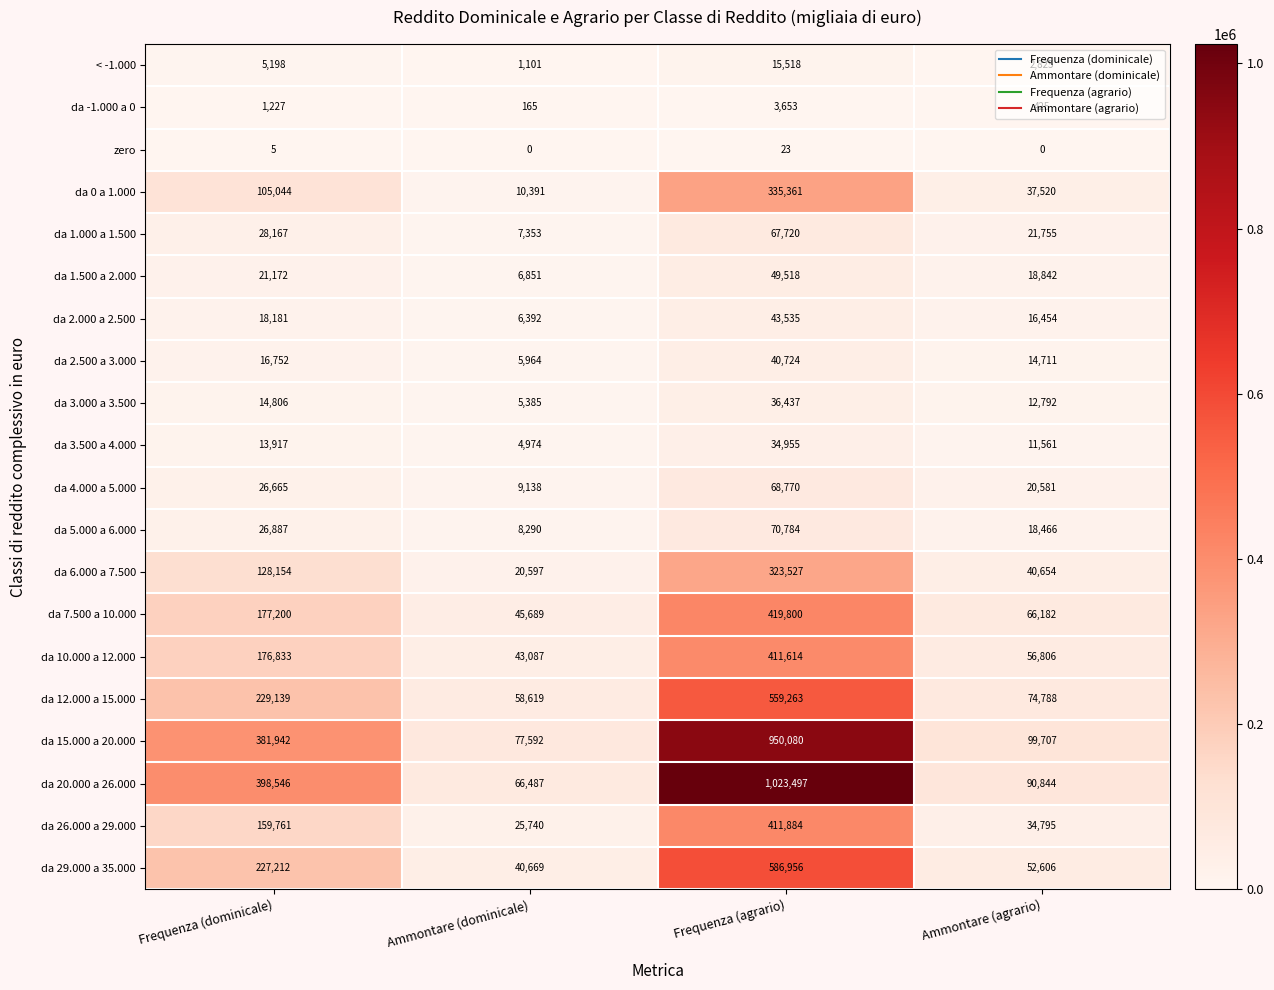

Is it true that da 1.000 a 1.500 equals 67720 at Frequenza (agrario)?

True